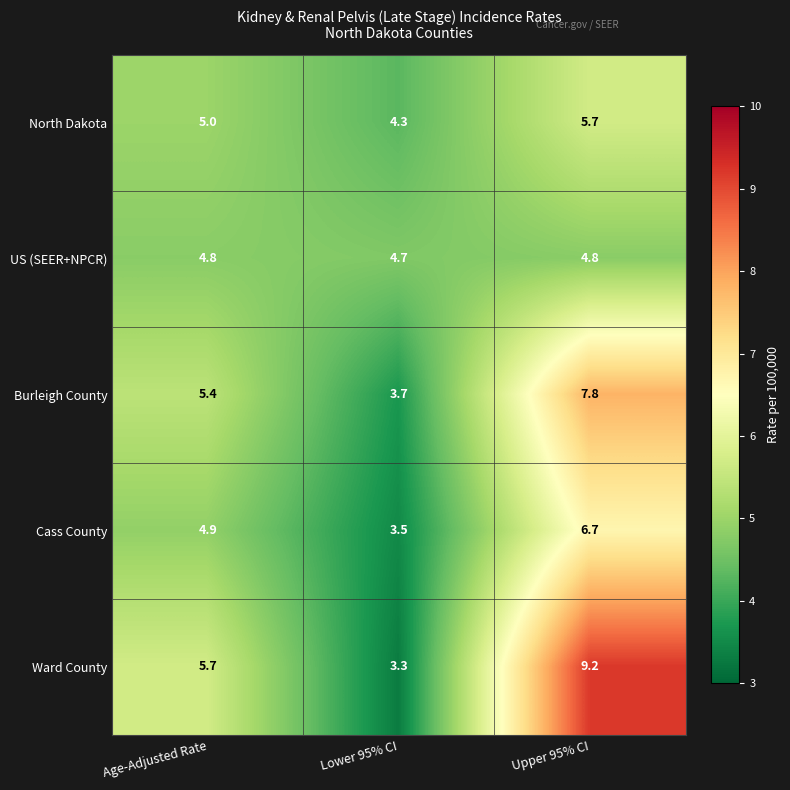

What is the minimum value shown in the chart?

3.3